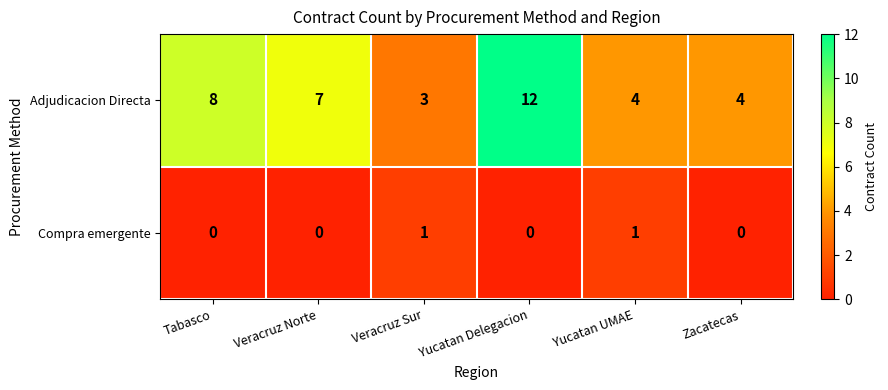

At how many categories does at least one series exceed 11?

1